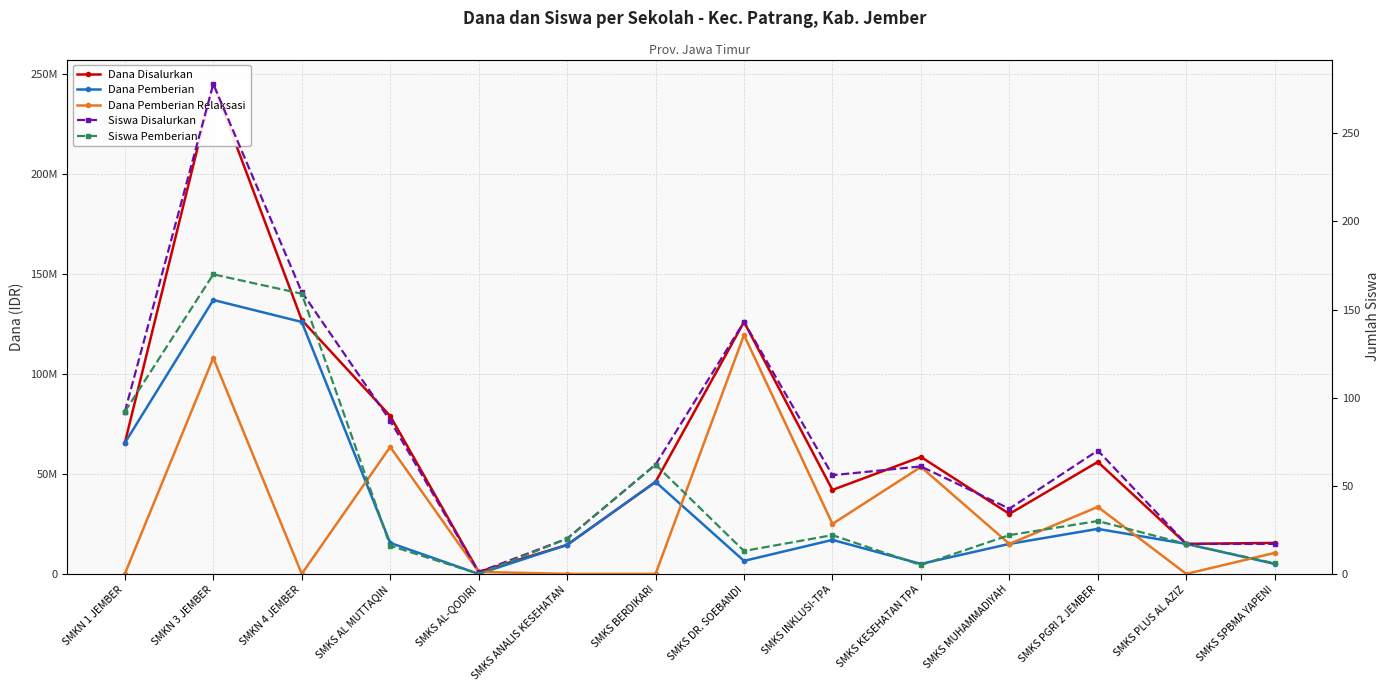

Reading left to right, extract all data points from this chart.

Dana Disalurkan: SMKN 1 JEMBER=65500000	SMKN 3 JEMBER=245000000	SMKN 4 JEMBER=127000000	SMKS AL MUTTAQIN=79000000	SMKS AL-QODIRI=1000000	SMKS ANALIS KESEHATAN=14500000	SMKS BERDIKARI=46000000	SMKS DR. SOEBANDI=126000000	SMKS INKLUSI-TPA=42000000	SMKS KESEHATAN TPA=58500000	SMKS MUHAMMADIYAH=30000000	SMKS PGRI 2 JEMBER=56000000	SMKS PLUS AL AZIZ=15000000	SMKS SPBMA YAPENI=15500000
Dana Pemberian: SMKN 1 JEMBER=65500000	SMKN 3 JEMBER=137000000	SMKN 4 JEMBER=126000000	SMKS AL MUTTAQIN=15500000	SMKS AL-QODIRI=0	SMKS ANALIS KESEHATAN=14500000	SMKS BERDIKARI=46000000	SMKS DR. SOEBANDI=6500000	SMKS INKLUSI-TPA=17000000	SMKS KESEHATAN TPA=5000000	SMKS MUHAMMADIYAH=15000000	SMKS PGRI 2 JEMBER=22500000	SMKS PLUS AL AZIZ=15000000	SMKS SPBMA YAPENI=5000000
Dana Pemberian Relaksasi: SMKN 1 JEMBER=0	SMKN 3 JEMBER=108000000	SMKN 4 JEMBER=0	SMKS AL MUTTAQIN=63500000	SMKS AL-QODIRI=1000000	SMKS ANALIS KESEHATAN=0	SMKS BERDIKARI=0	SMKS DR. SOEBANDI=119500000	SMKS INKLUSI-TPA=25000000	SMKS KESEHATAN TPA=53500000	SMKS MUHAMMADIYAH=15000000	SMKS PGRI 2 JEMBER=33500000	SMKS PLUS AL AZIZ=0	SMKS SPBMA YAPENI=10500000
Siswa Disalurkan: SMKN 1 JEMBER=92	SMKN 3 JEMBER=278	SMKN 4 JEMBER=160	SMKS AL MUTTAQIN=87	SMKS AL-QODIRI=1	SMKS ANALIS KESEHATAN=20	SMKS BERDIKARI=62	SMKS DR. SOEBANDI=143	SMKS INKLUSI-TPA=56	SMKS KESEHATAN TPA=61	SMKS MUHAMMADIYAH=37	SMKS PGRI 2 JEMBER=70	SMKS PLUS AL AZIZ=17	SMKS SPBMA YAPENI=17
Siswa Pemberian: SMKN 1 JEMBER=92	SMKN 3 JEMBER=170	SMKN 4 JEMBER=159	SMKS AL MUTTAQIN=16	SMKS AL-QODIRI=0	SMKS ANALIS KESEHATAN=20	SMKS BERDIKARI=62	SMKS DR. SOEBANDI=13	SMKS INKLUSI-TPA=22	SMKS KESEHATAN TPA=5	SMKS MUHAMMADIYAH=22	SMKS PGRI 2 JEMBER=30	SMKS PLUS AL AZIZ=17	SMKS SPBMA YAPENI=6